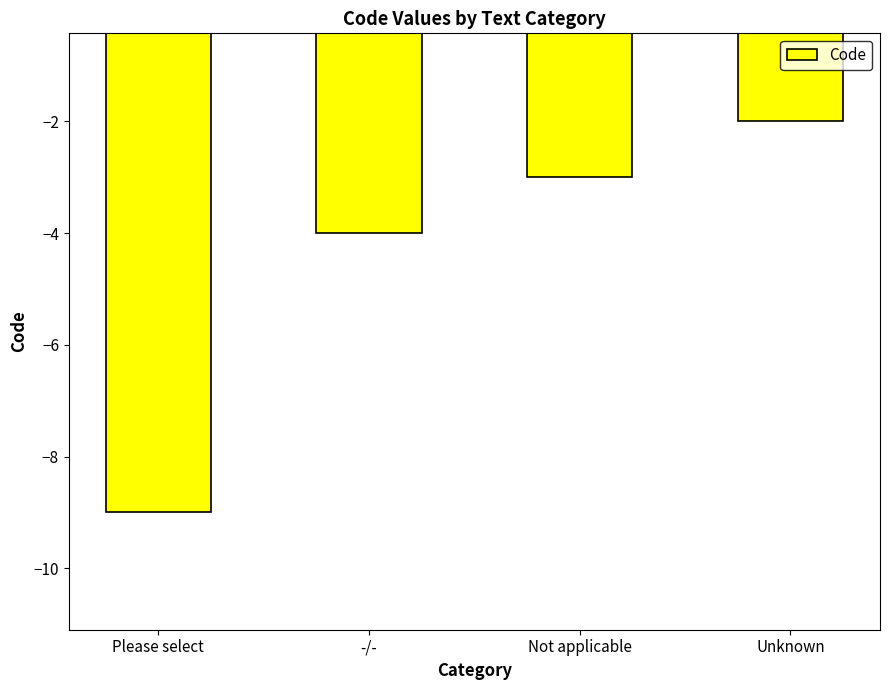

What is the maximum value shown in the chart?

-2